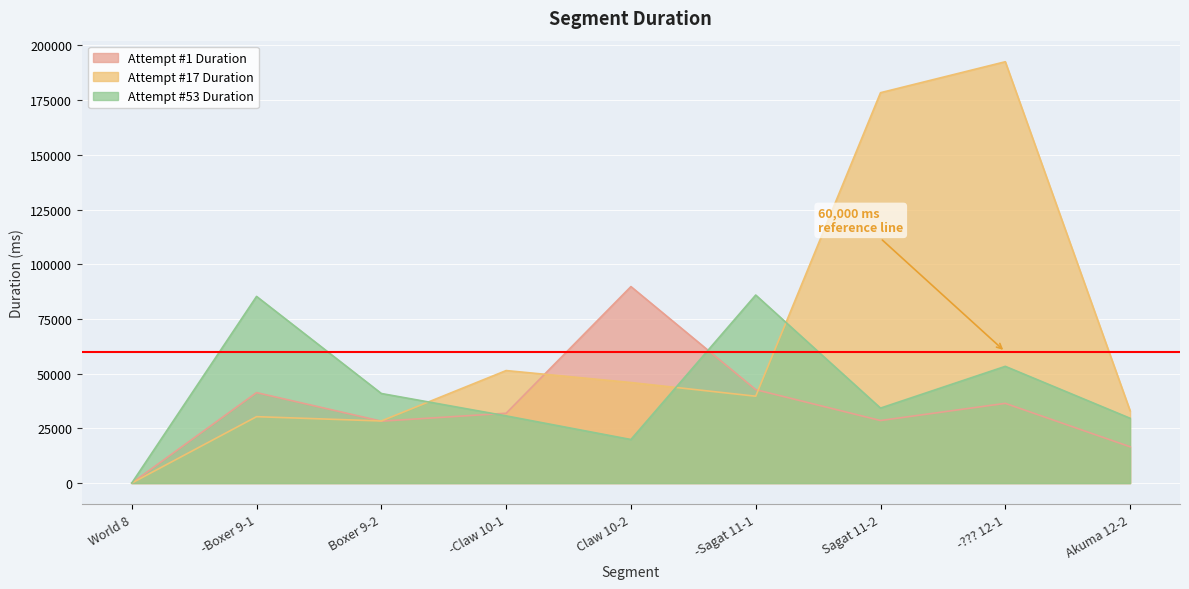

What is the value of the Attempt #53 Duration point at the 4th from the left?

30705